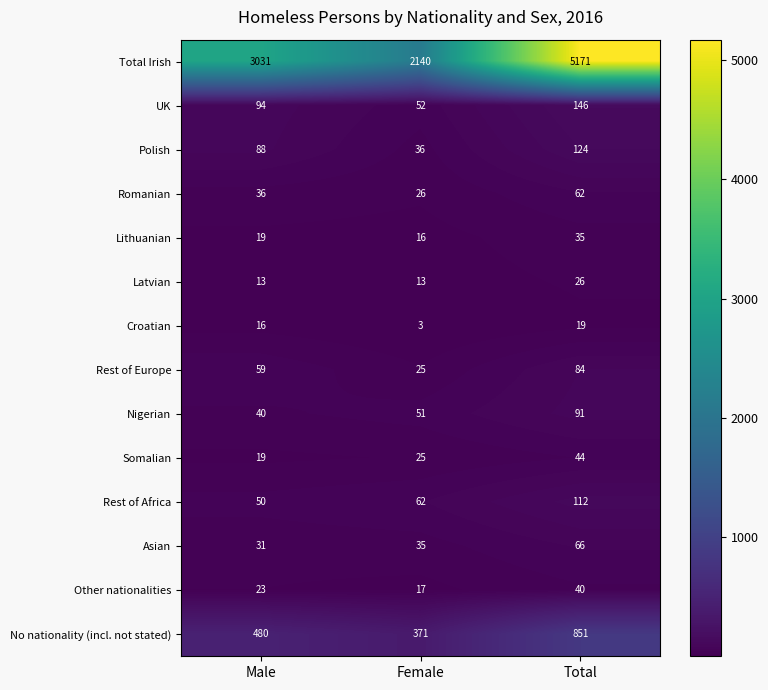

True or false: Rest of Africa has a value of 13 at Male.

False